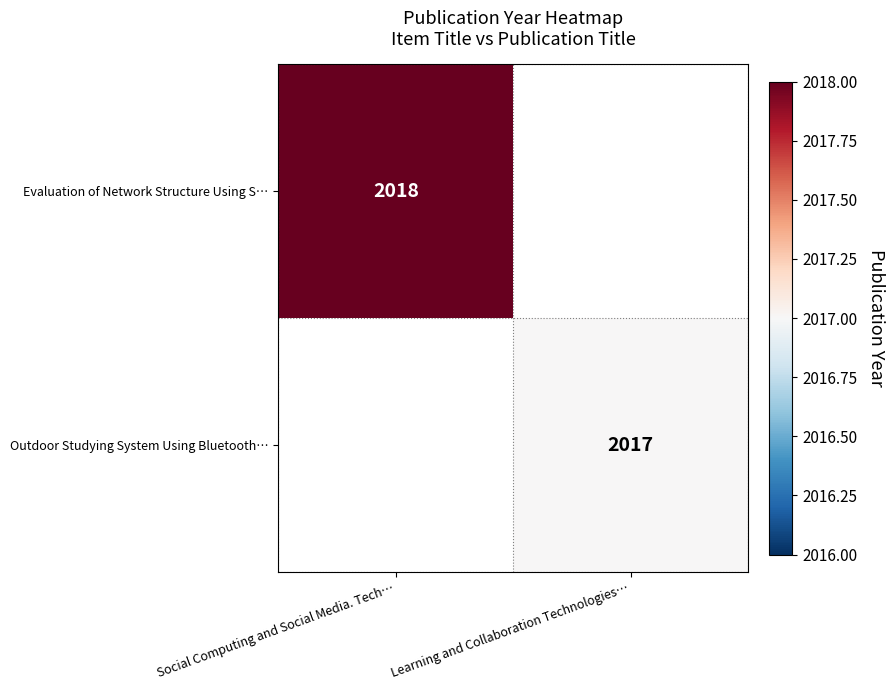

The Outdoor Studying System Using Bluetooth… series shows 2991 at Learning and Collaboration Technologies…. True or false?

False